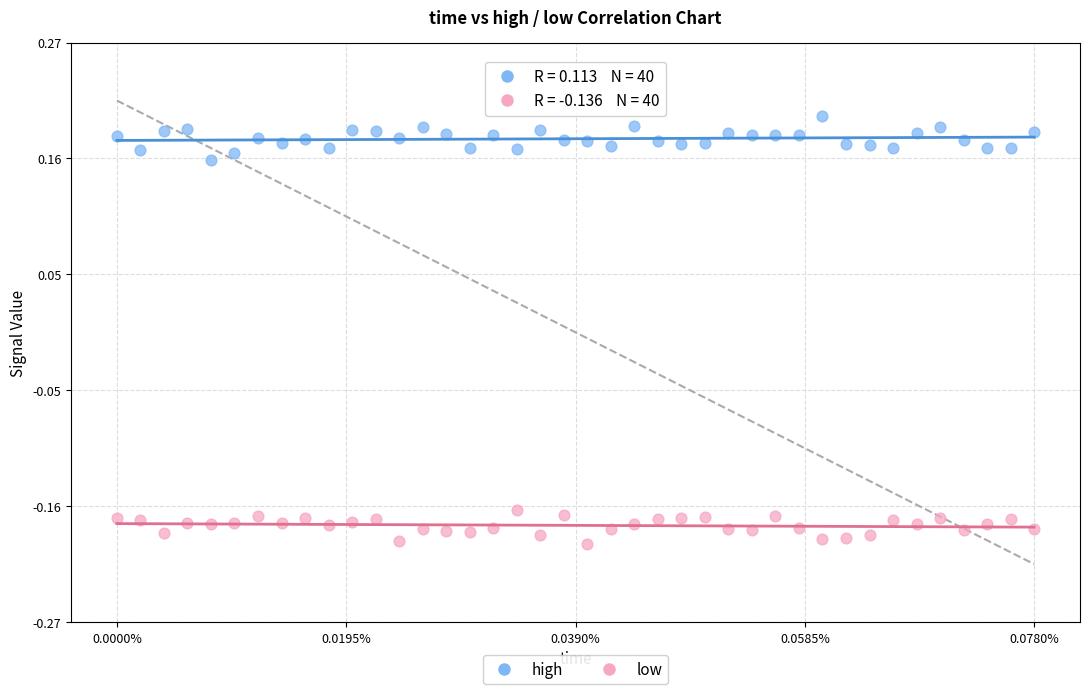

Which series contains the lowest Y value?

low